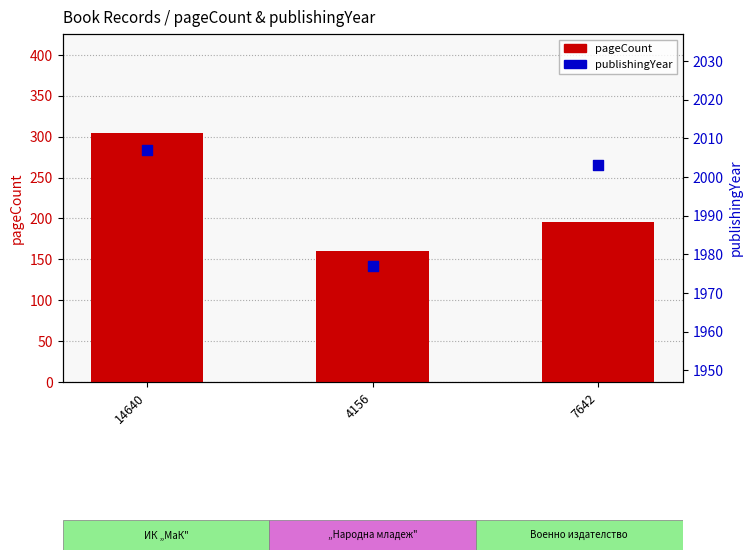

Which series has the largest total across all categories?

publishingYear